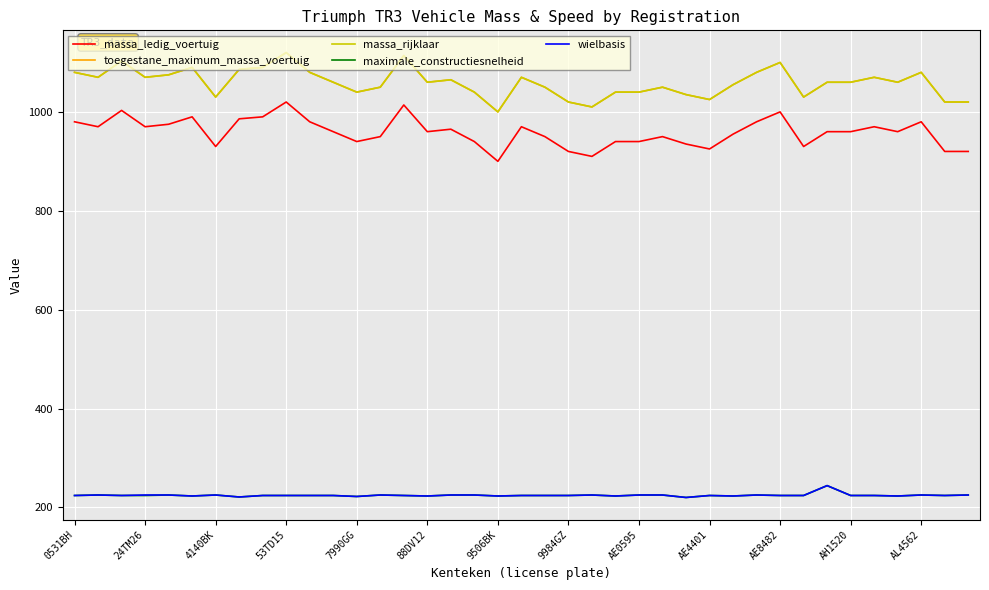

Does the chart have visible grid lines?

Yes